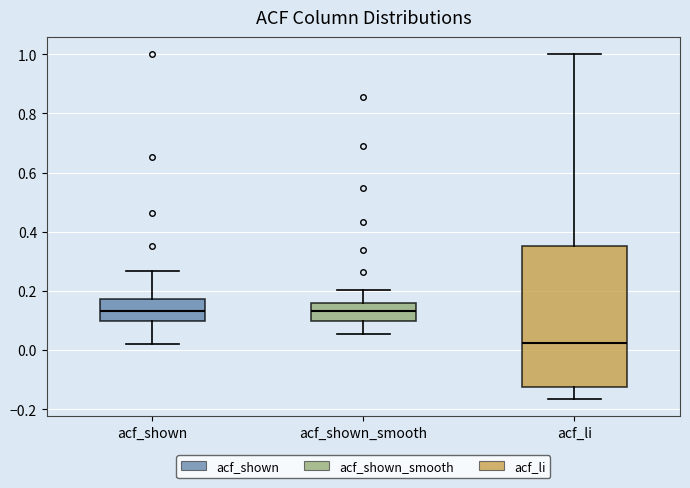

Which box's median line is the lowest?

acf_li